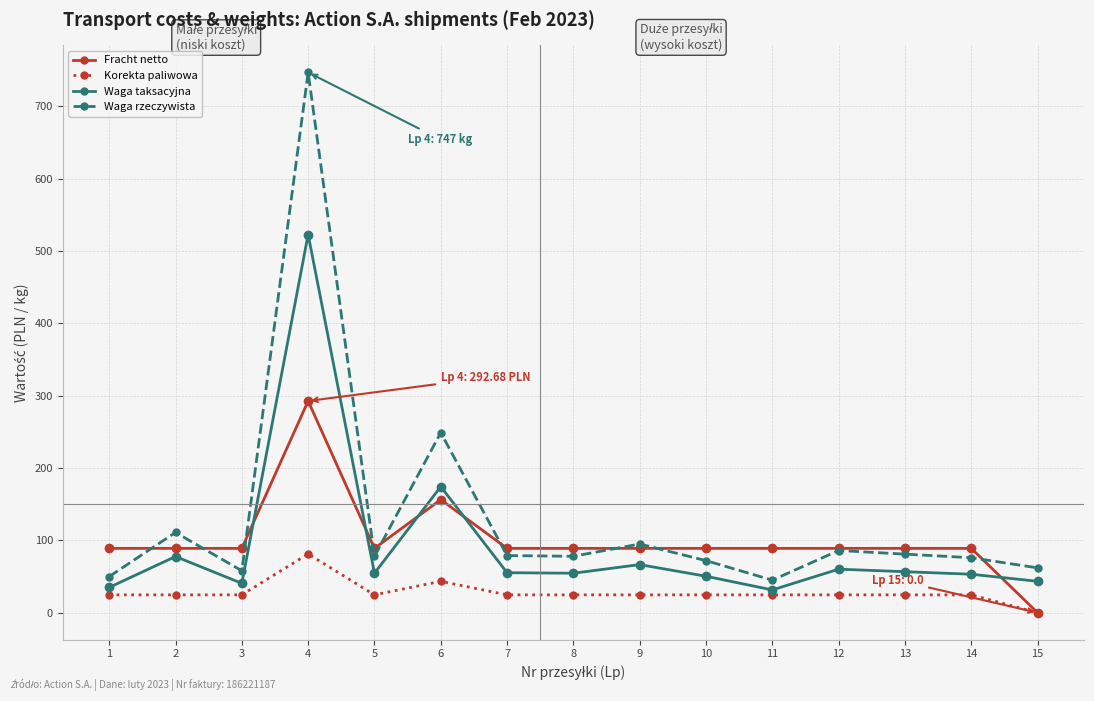

True or false: Waga rzeczywista has more than 2 points higher than both neighbors.

True